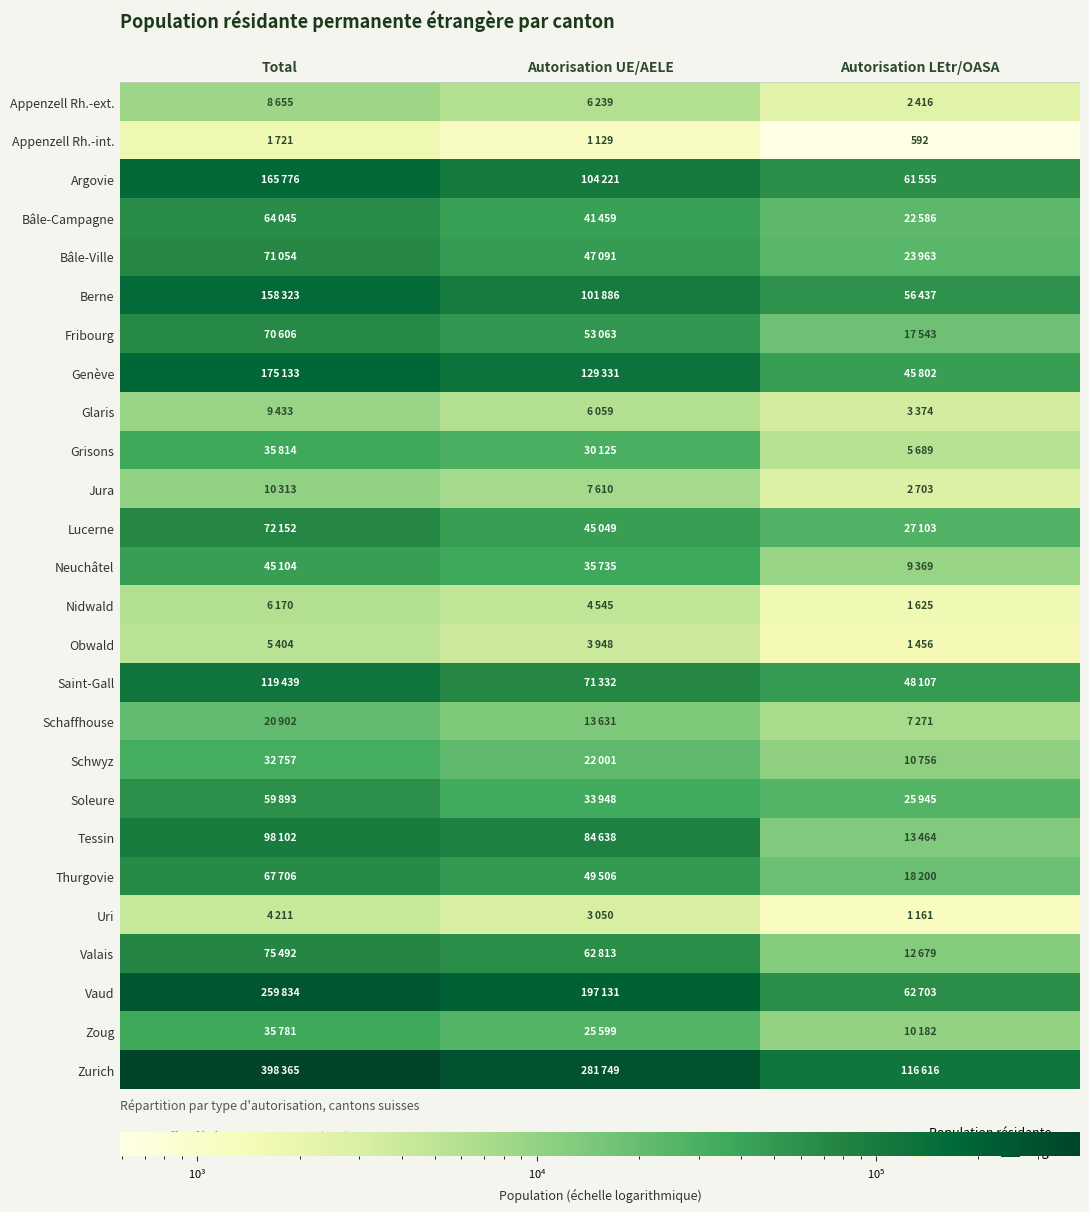

True or false: Appenzell Rh.-int. has a value of 801 at Autorisation LEtr/OASA.

False